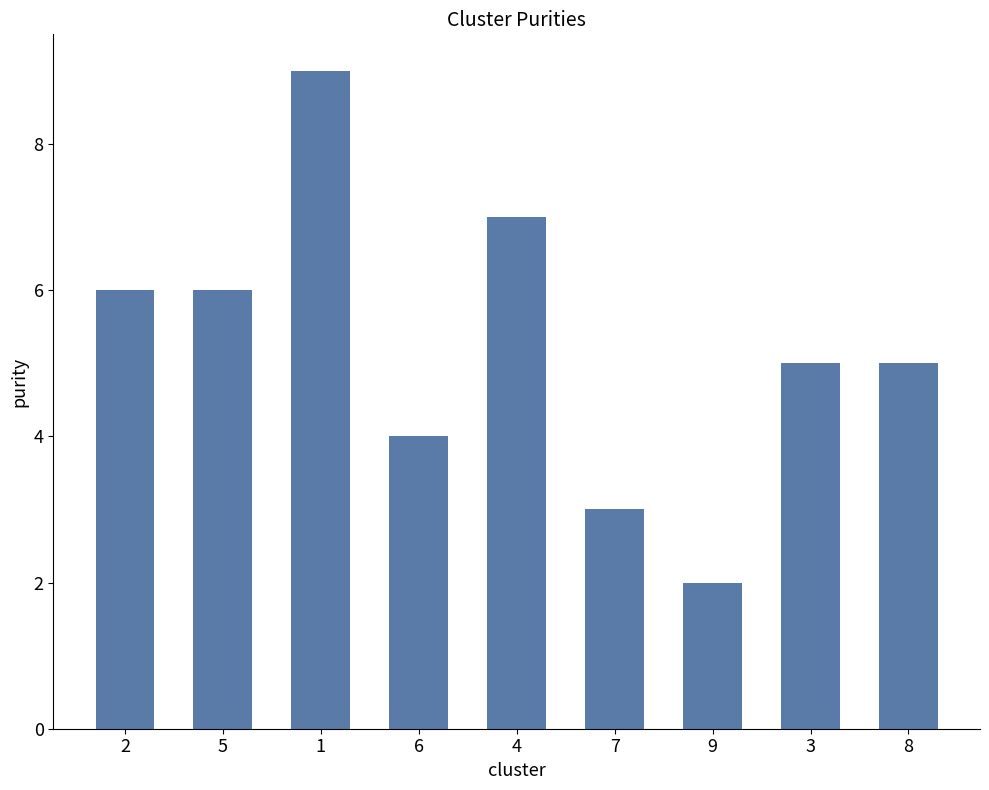

Is it true that the value at 3 is 5?

True